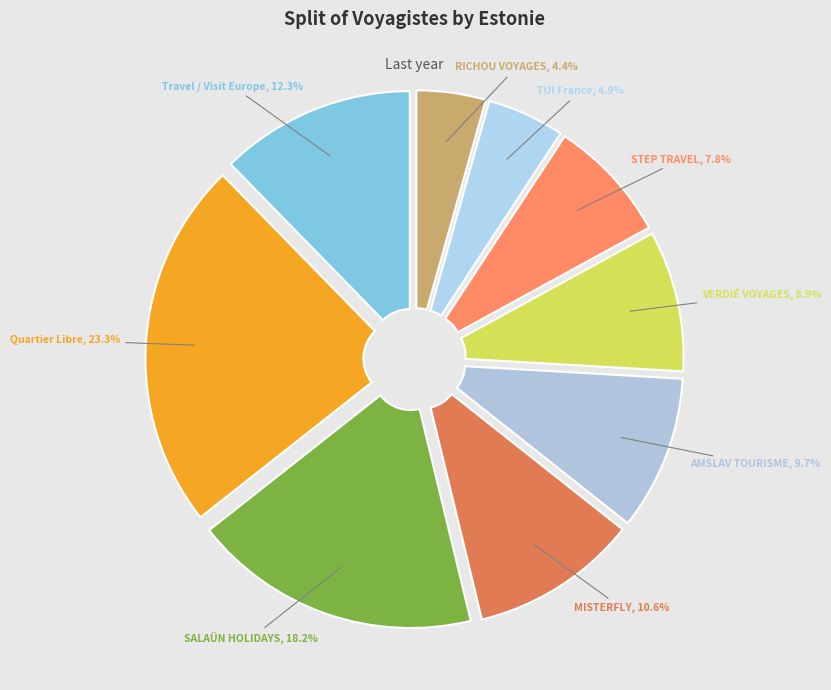

To the nearest percent, what portion does Travel / Visit Europe represent?

12%